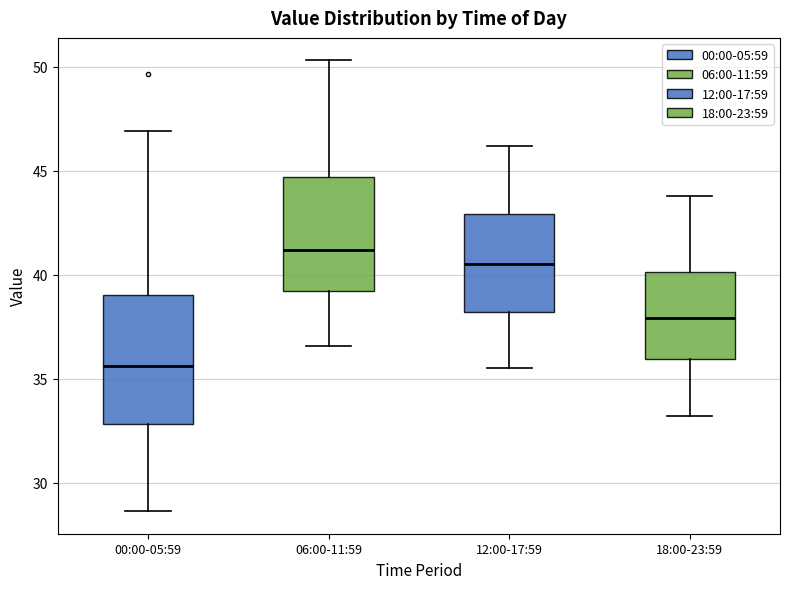

Where does the lower whisker of the box for 00:00-05:59 end on the y-axis? The values are not printed on the chart, so give them approximately, as read against the axis.

28.5